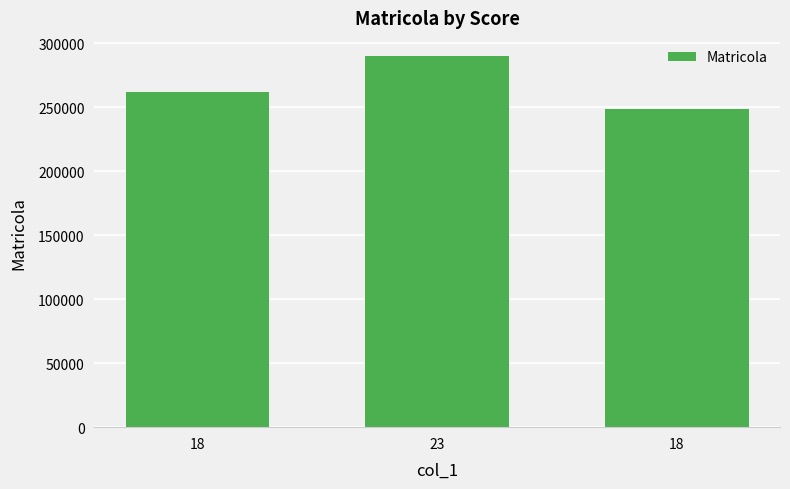

How many bars are there in total?

3